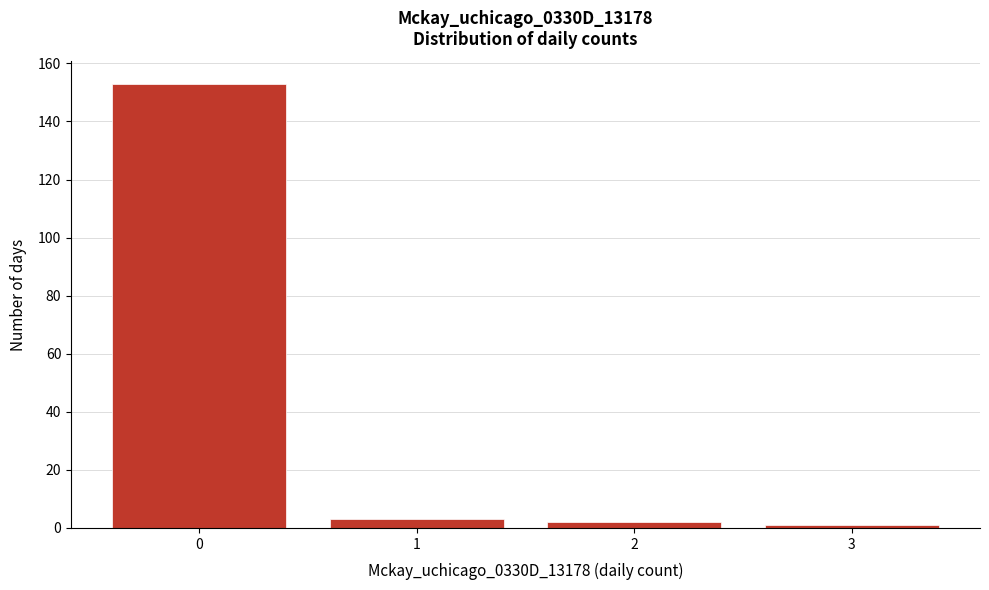

Reading left to right, transcribe this chart: for each bar, give the range it covers on the x-axis and its height. The values are not printed on the chart, so give them approximately, as read against the axis.

-0.5 to 0.5: 154
0.5 to 1.5: 4
1.5 to 2.5: 2
2.5 to 3.5: under 2